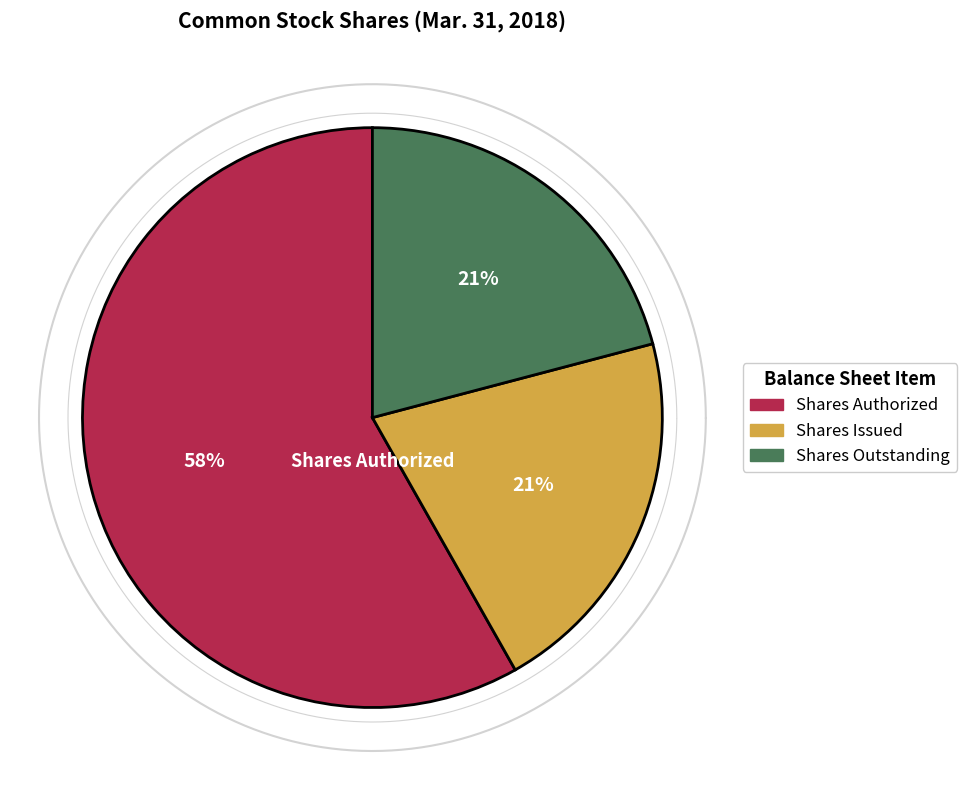

Do Common stock, shares outstanding and Common stock, shares issued together represent more than half of the pie?

No